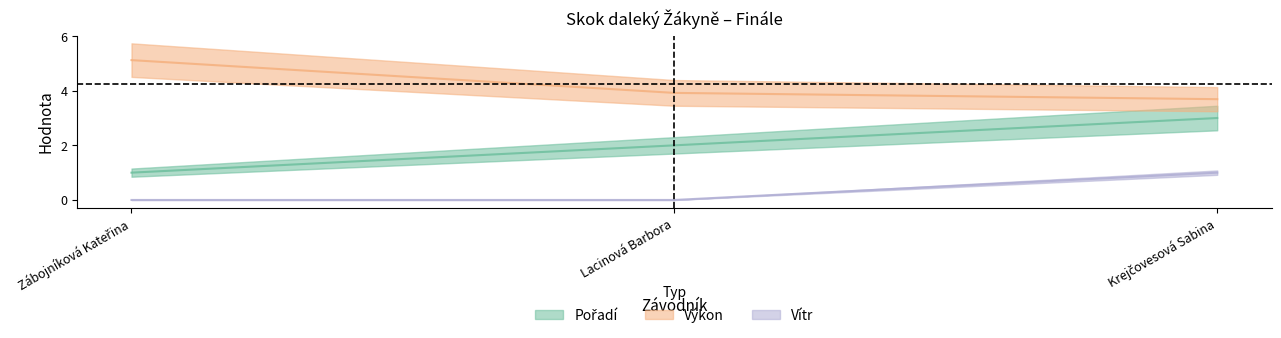

What is the sum of all Pořadí values?

6.0